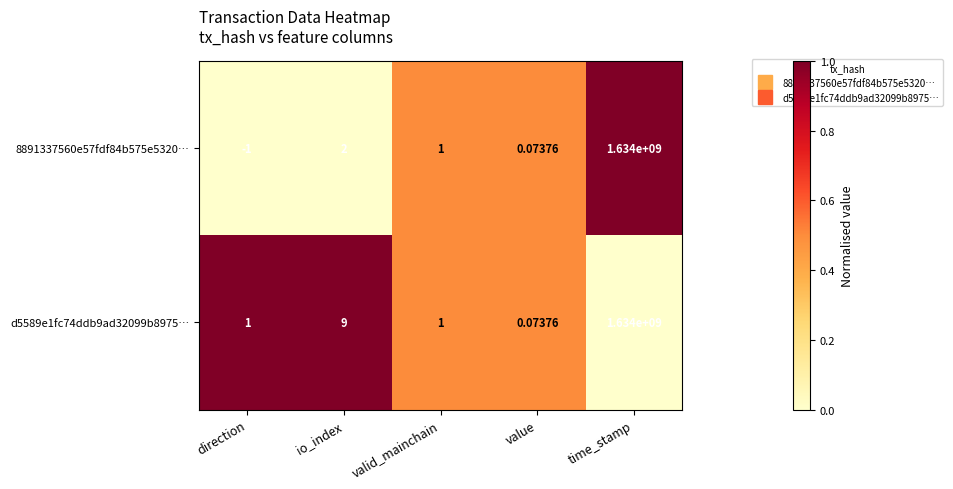

At which category is the sum across all series the highest?

time_stamp